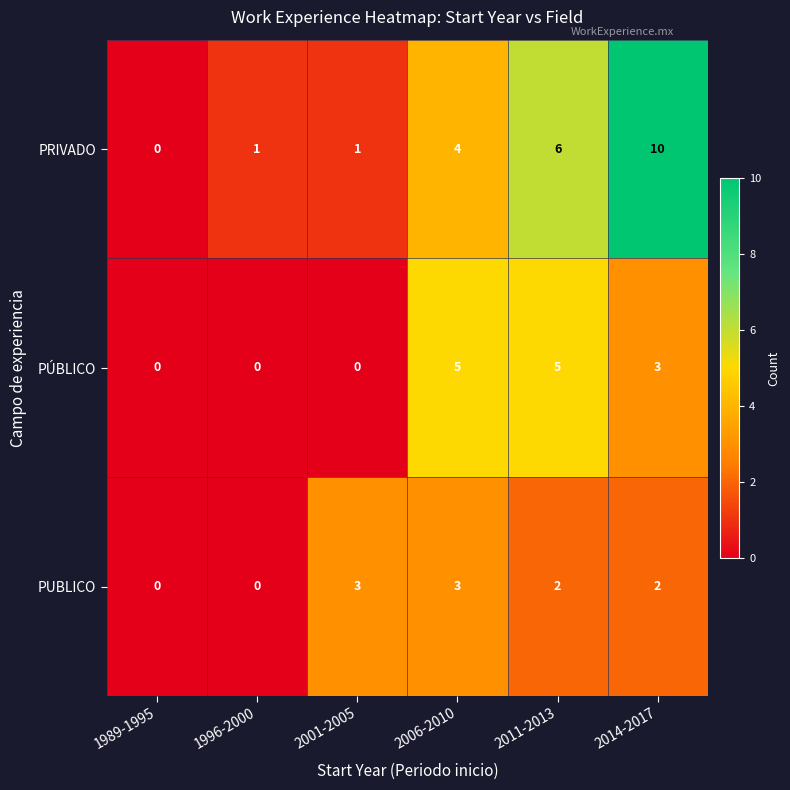

At which label does PUBLICO first exceed 2?

2001-2005